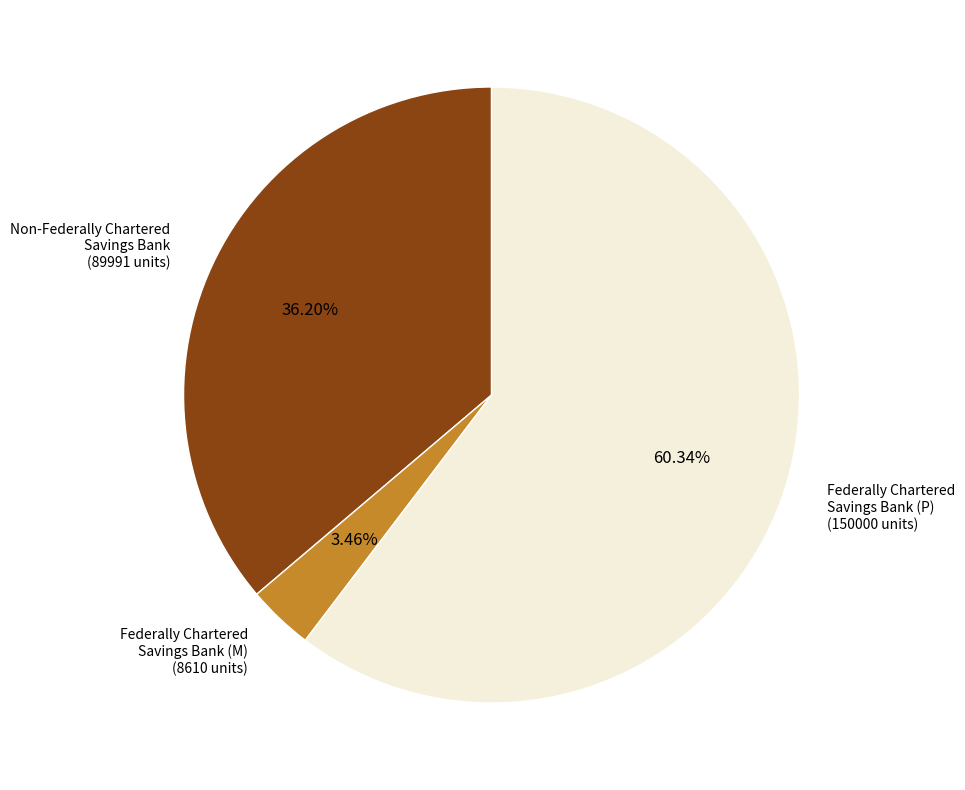

Rank the categories by value from highest to lowest.

Federally Chartered Savings Bank (P), Non-Federally Chartered Savings Bank, Federally Chartered Savings Bank (M)